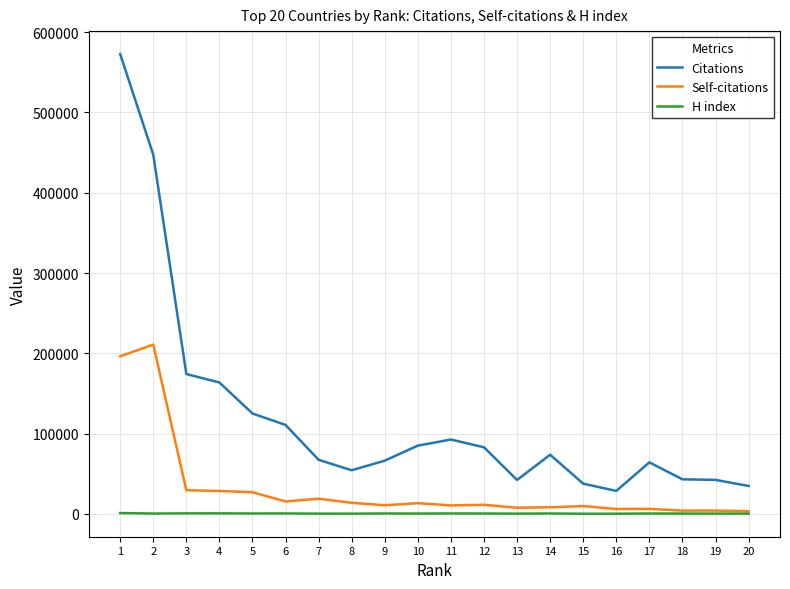

Rank the series at 2 from lowest to highest value.

H index, Self-citations, Citations